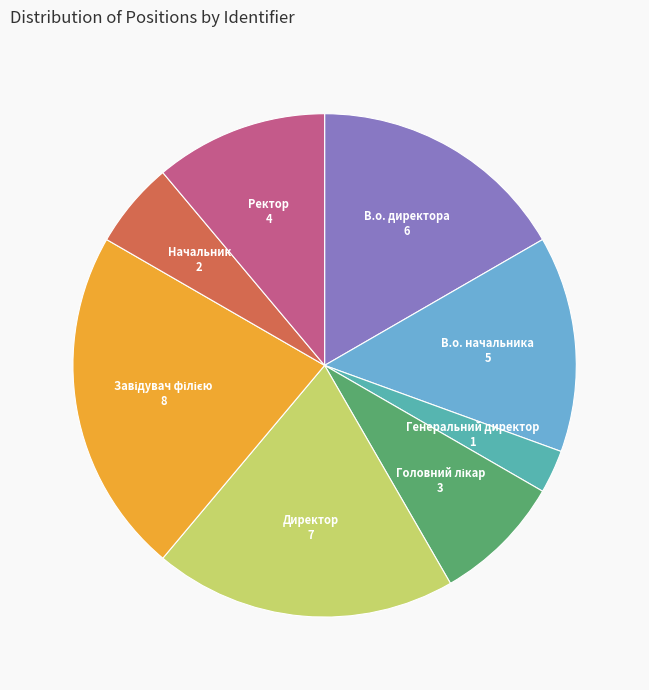

Which slice is the smallest?

Генеральний директор